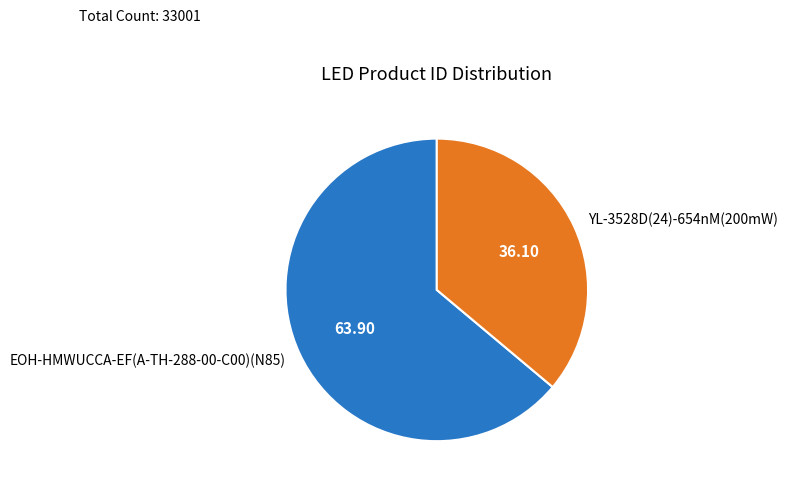

Do EOH-HMWUCCA-EF(A-TH-288-00-C00)(N85) and YL-3528D(24)-654nM(200mW) together represent more than half of the pie?

Yes